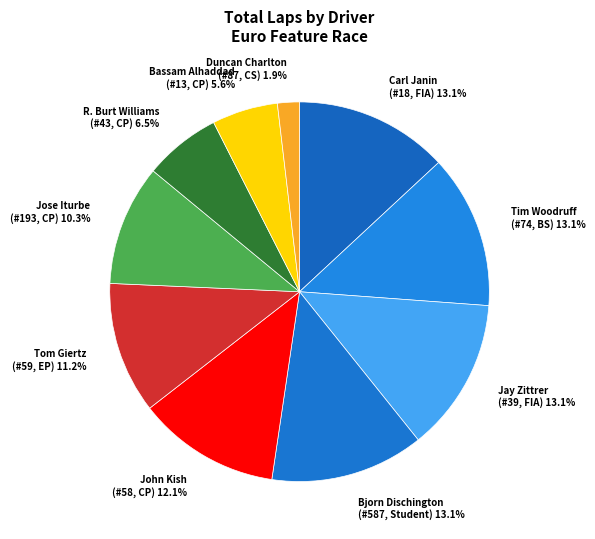

Combined, what portion of the pie is Jay Zittrer (#39, FIA) and Carl Janin (#18, FIA)?

26.2%